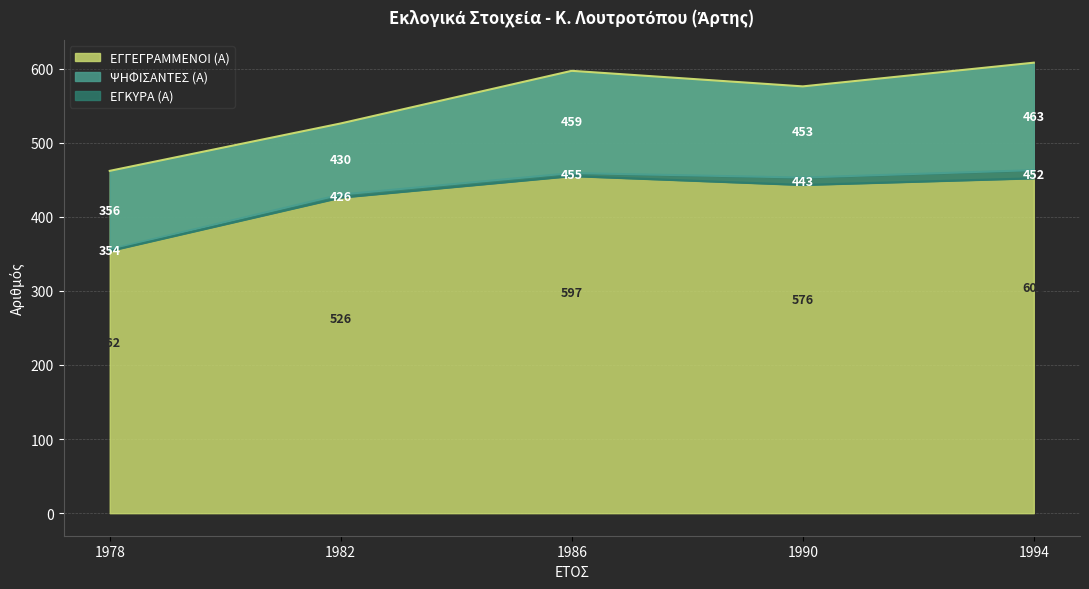

What are all the series names shown in the legend?

ΕΓΓΕΓΡΑΜΜΕΝΟΙ (Α), ΨΗΦΙΣΑΝΤΕΣ (Α), ΕΓΚΥΡΑ (Α)